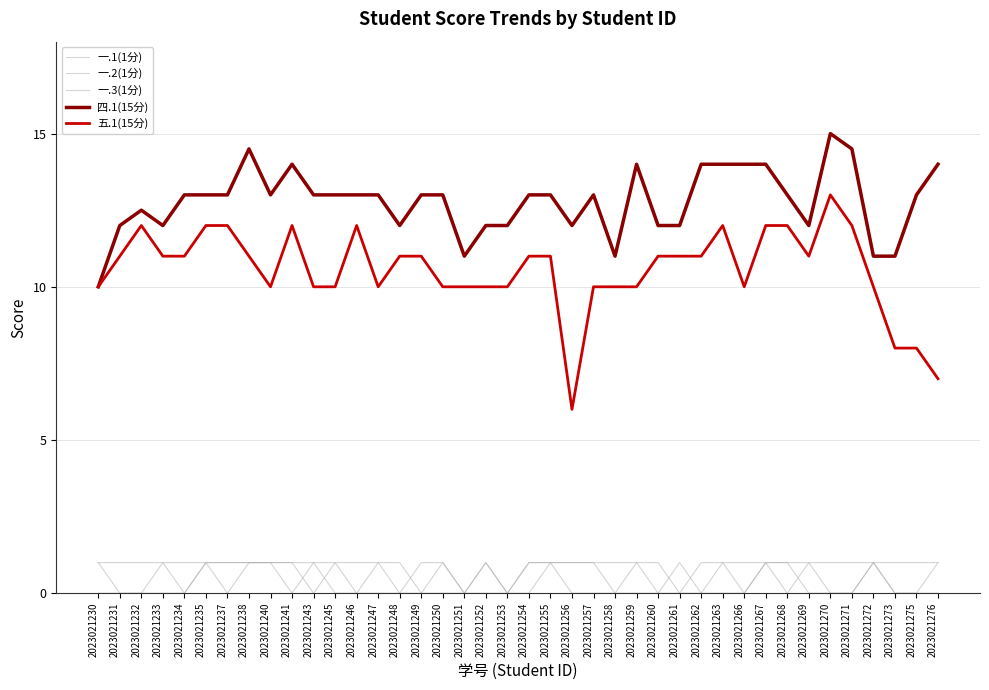

True or false: 五.1(15分) has a value of 14.3 at 2023021257.

False